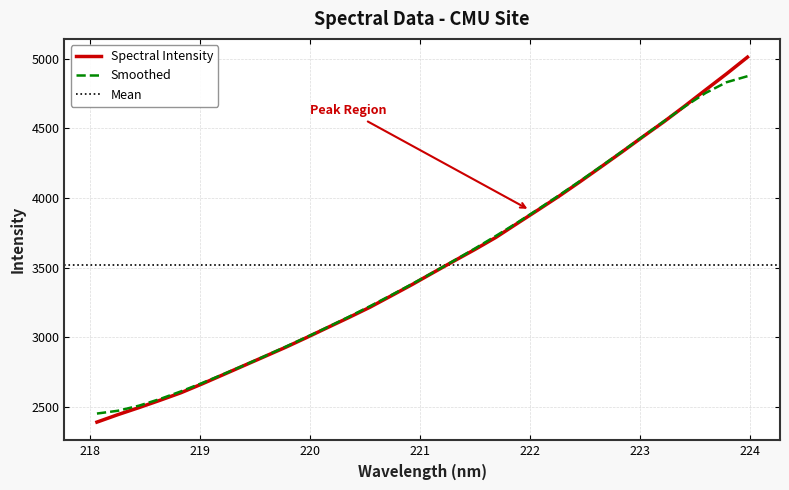

Which has a higher value, 219.9712 or 219.589?

219.9712